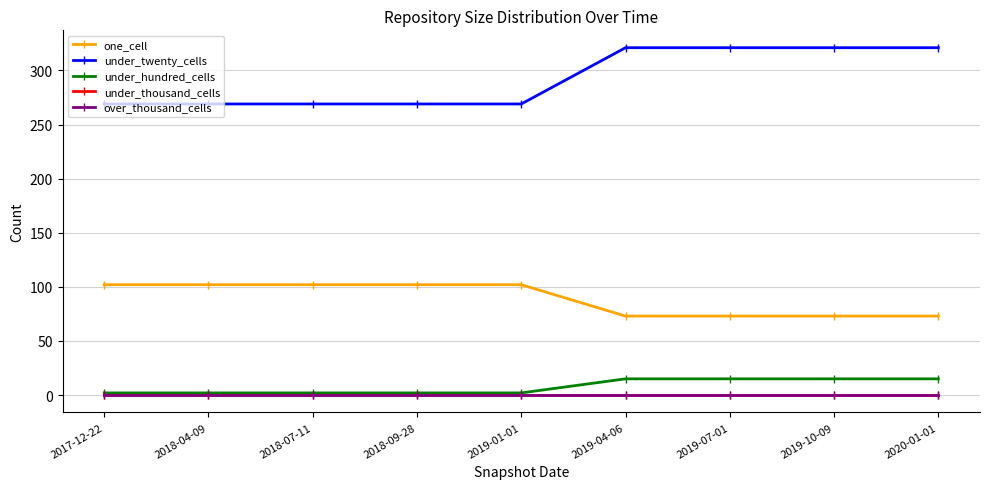

Is this an area chart (filled region under the line)?

No